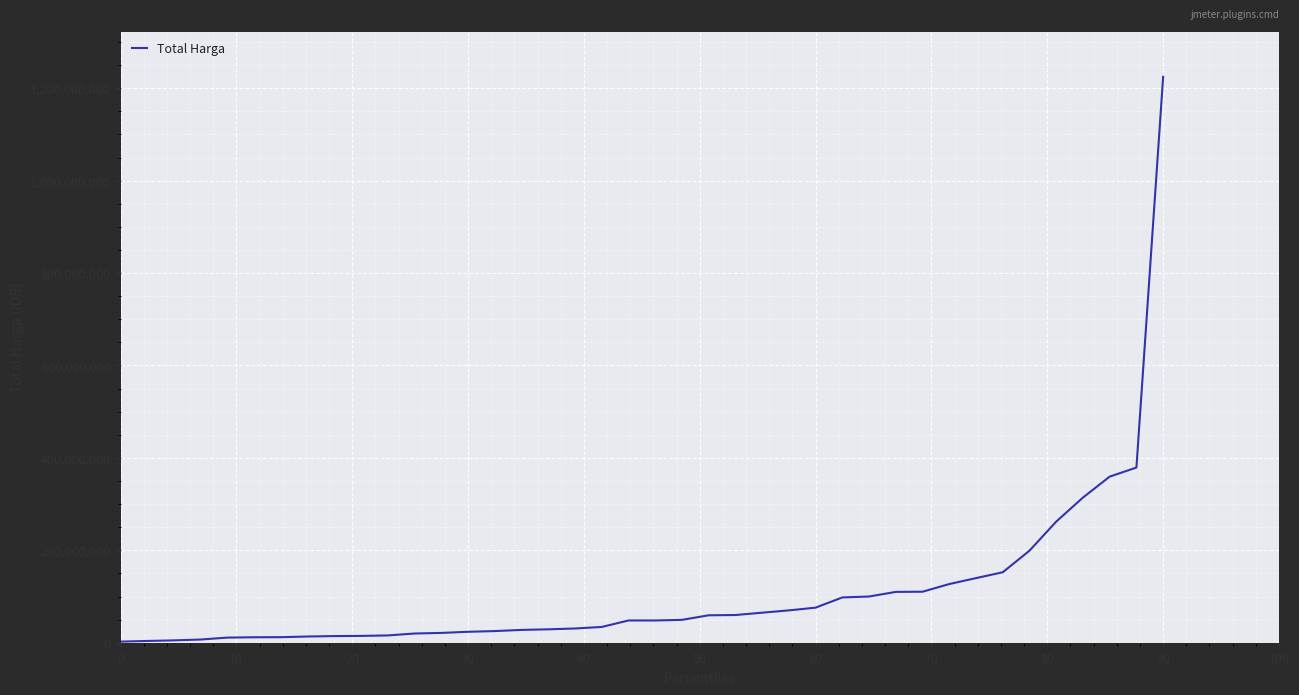

What is the maximum value shown in the chart?

1224682000